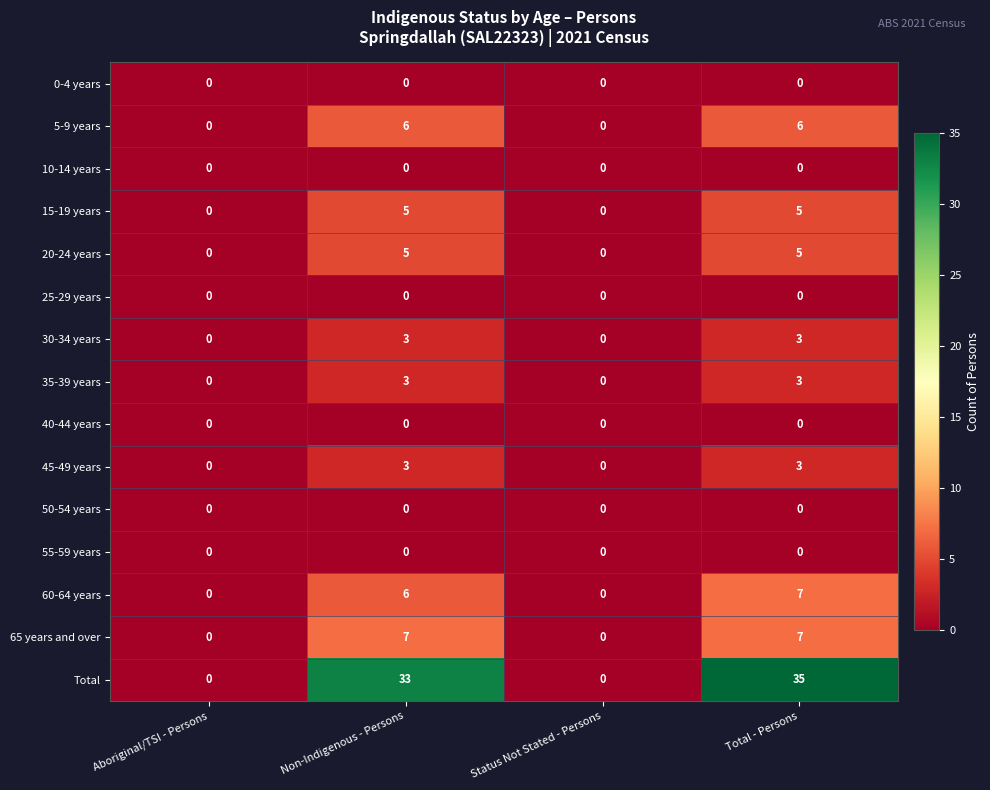

The value of Total at Aboriginal/TSI - Persons is -12. True or false?

False